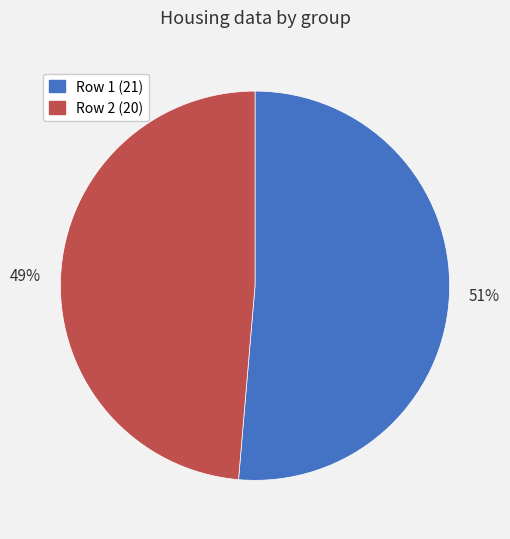

Does any single category account for the majority?

Yes